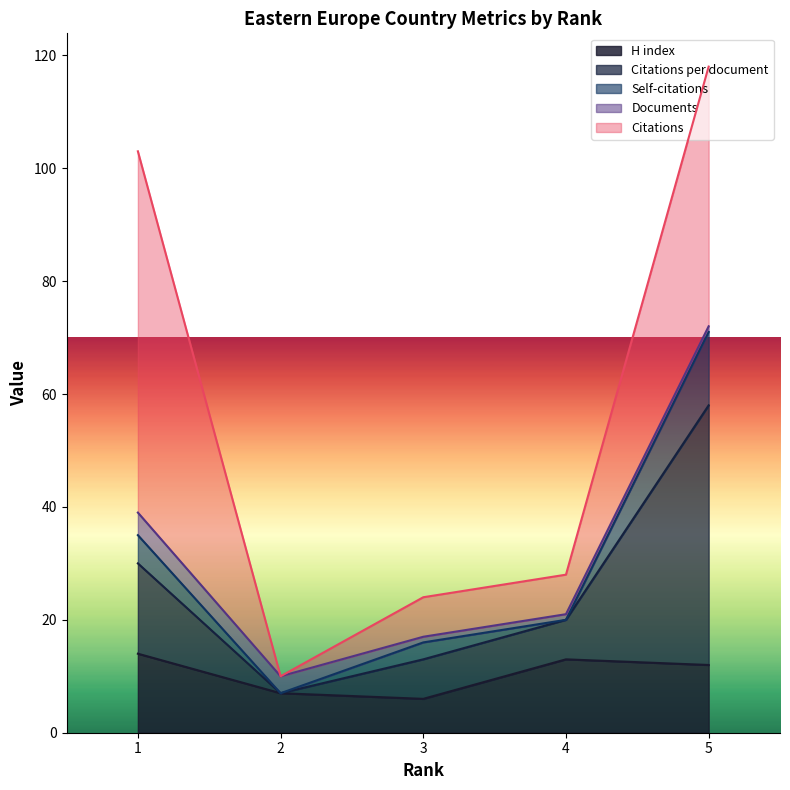

At which category is the sum across all series the highest?

5